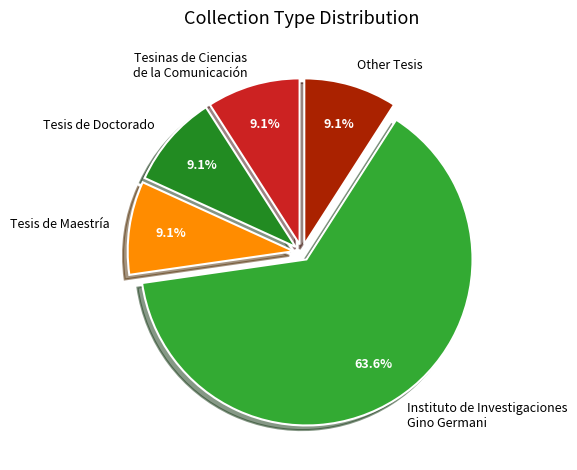

What is the total percentage of Other Tesis and Tesis de Maestría?

18.2%